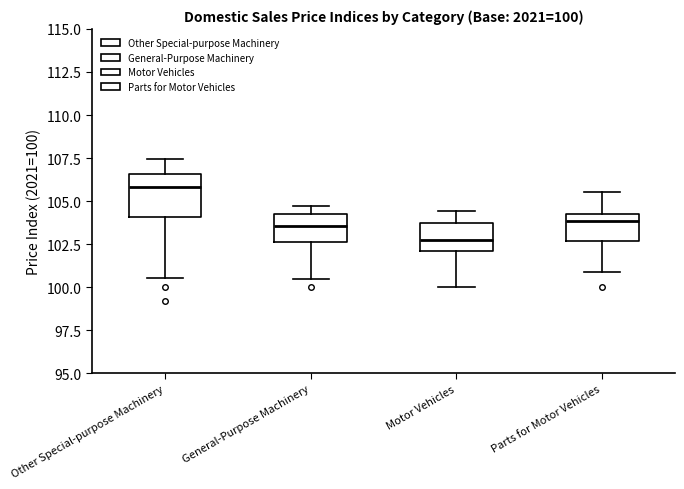

Comparing the boxes themselves (not the whiskers), which one is the tallest?

Other Special-purpose Machinery